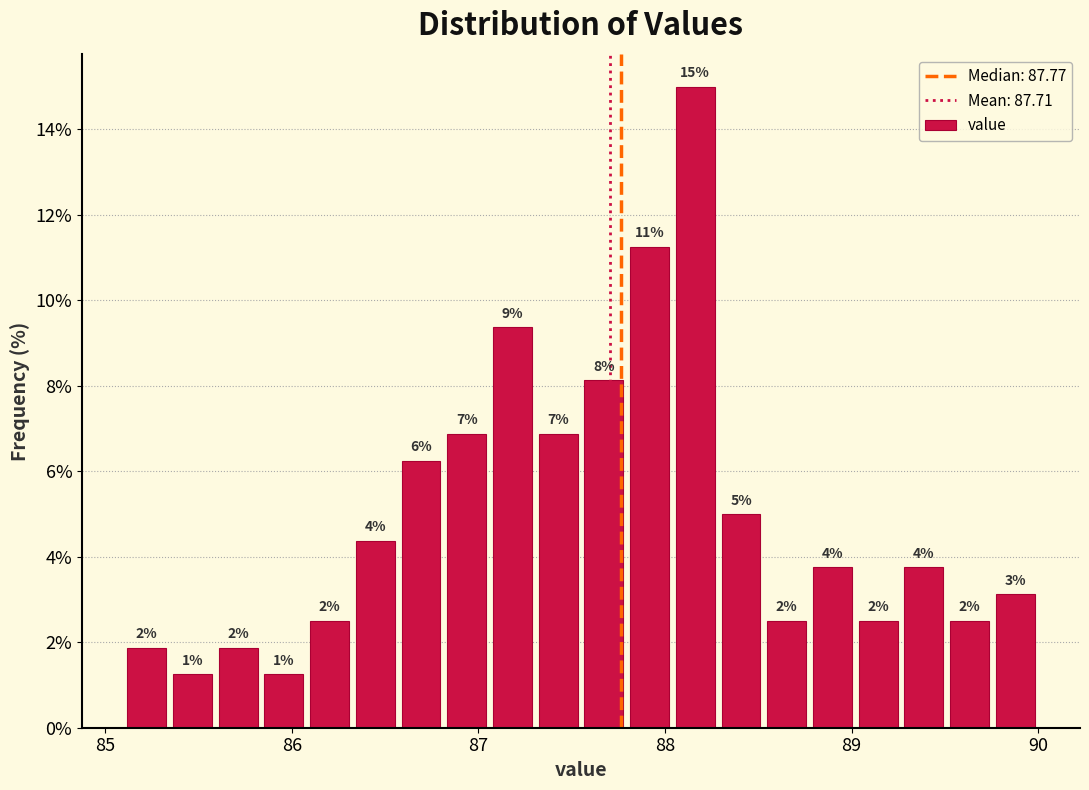

Read against the x-axis, roughly where is the centre of the tallest bar?

88.2